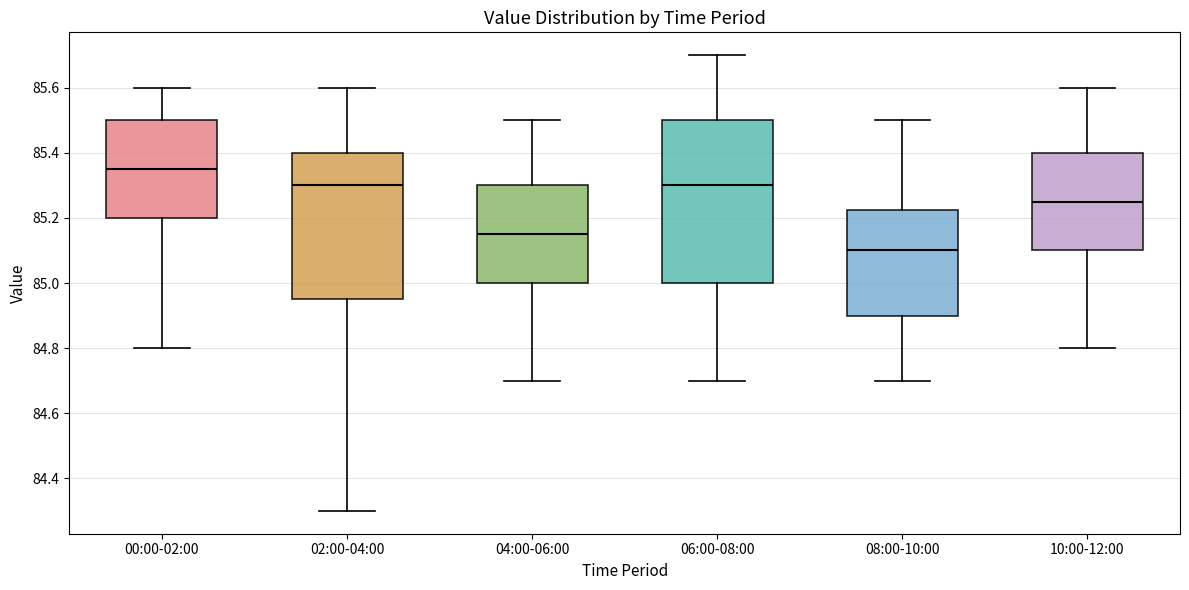

Which box's median line is the highest?

00:00-02:00